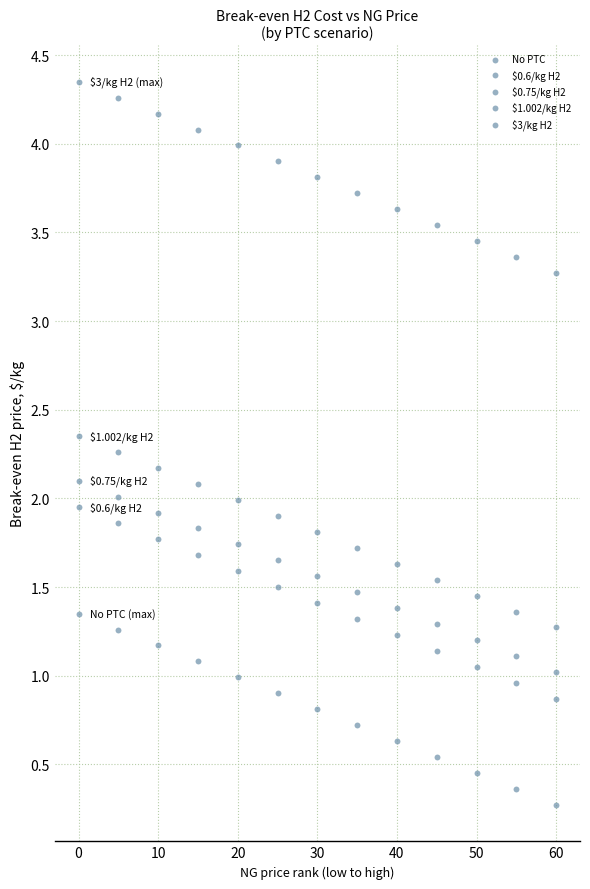

How many data points are displayed?

65